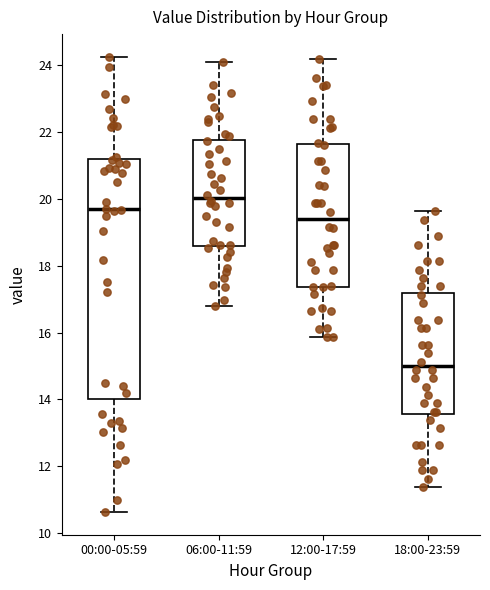

Which box is the tallest, from its lower edge to its upper edge?

00:00-05:59